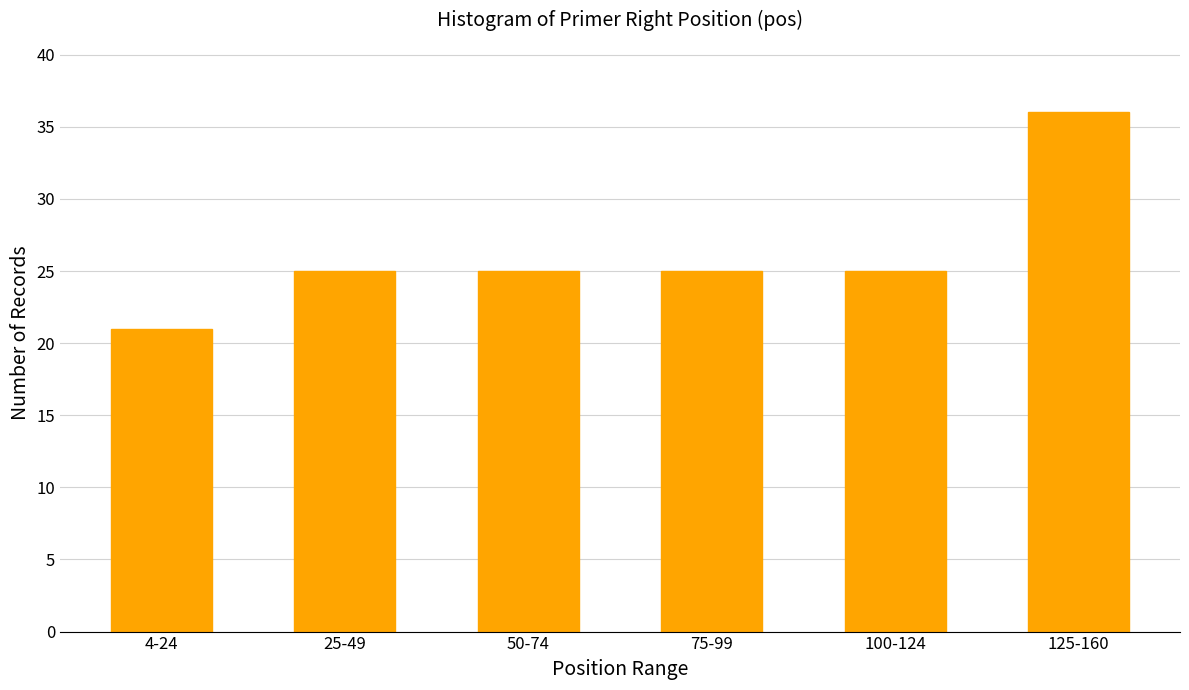

Reading left to right, what are all the values shown in this chart?

21	25	25	25	25	36